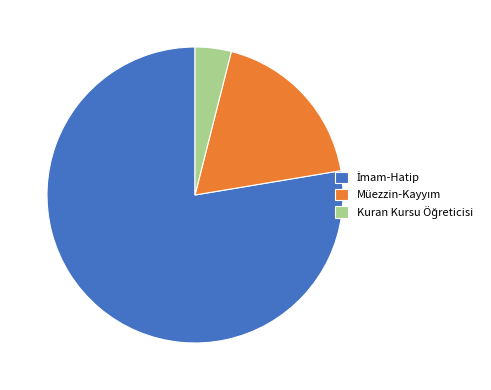

Is there a majority slice in this chart?

Yes